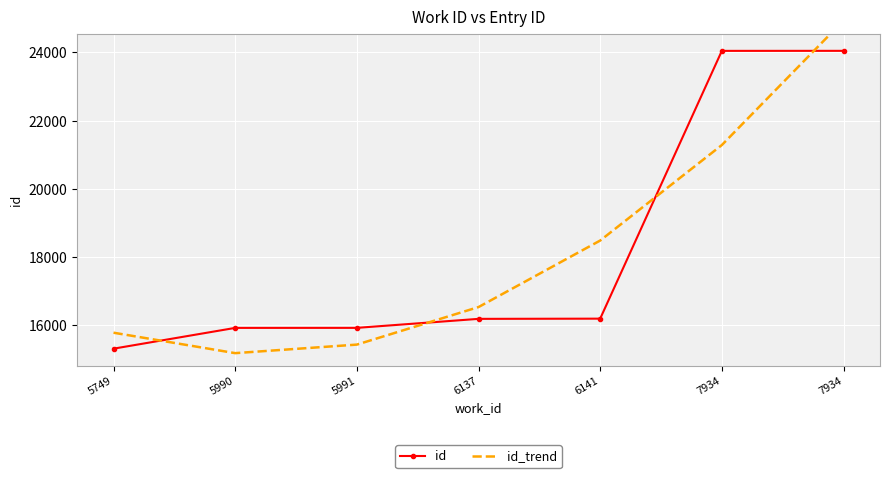

Is the value of id_trend at 6137 greater than the value of id at 5749?

Yes